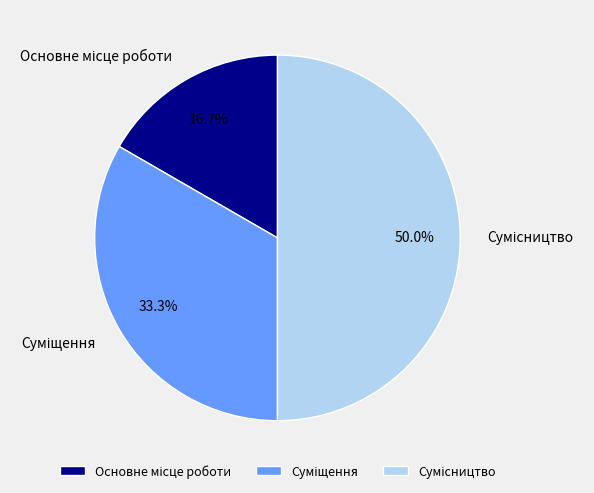

To the nearest percent, what is the average slice percentage?

33%